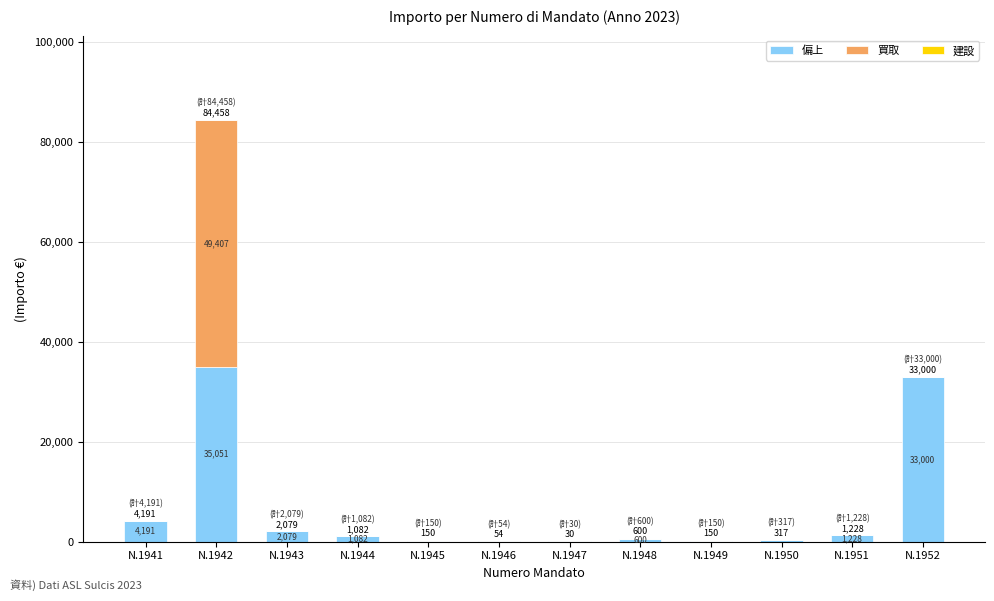

What is the sum of the 偏上 values at N.1952 and N.1950?

33317.0